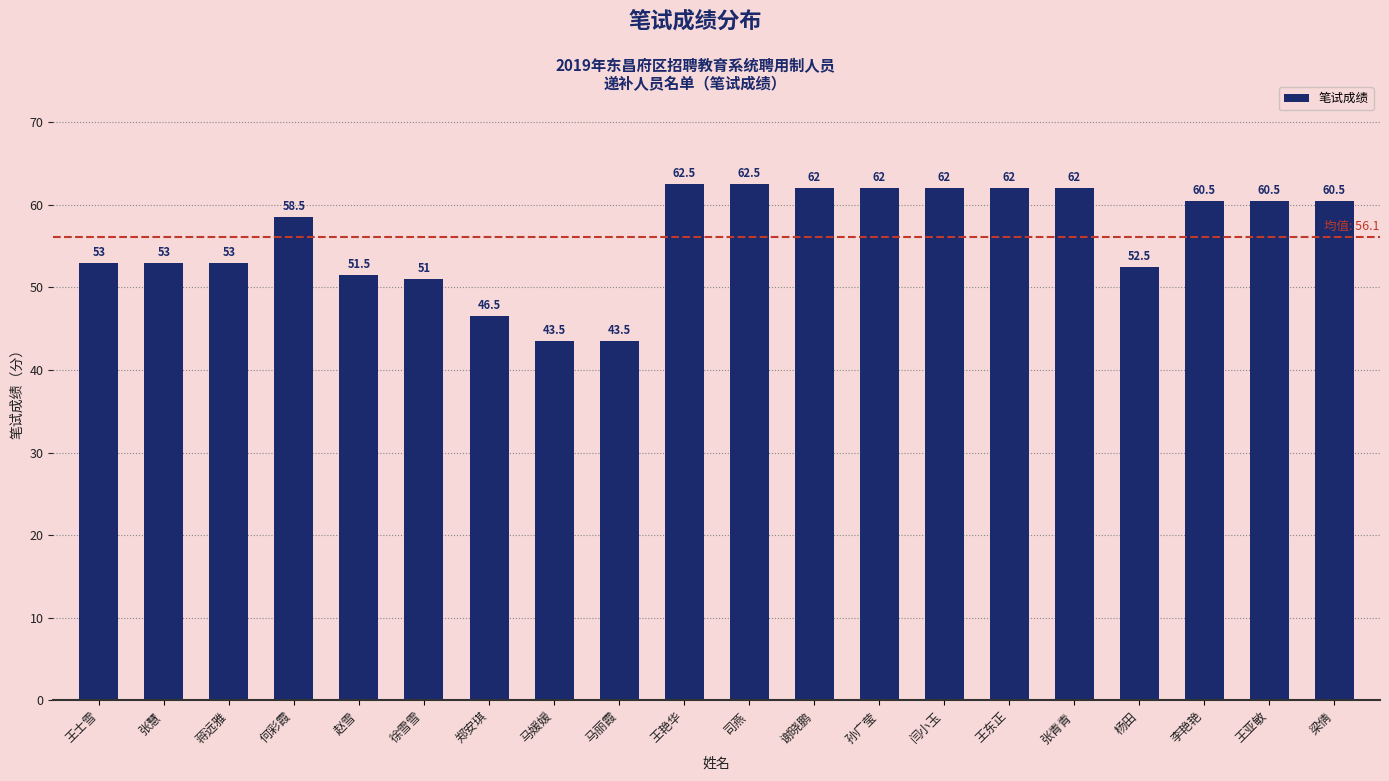

What is the difference between the values at 何彩霞 and 梁倩?

2.0